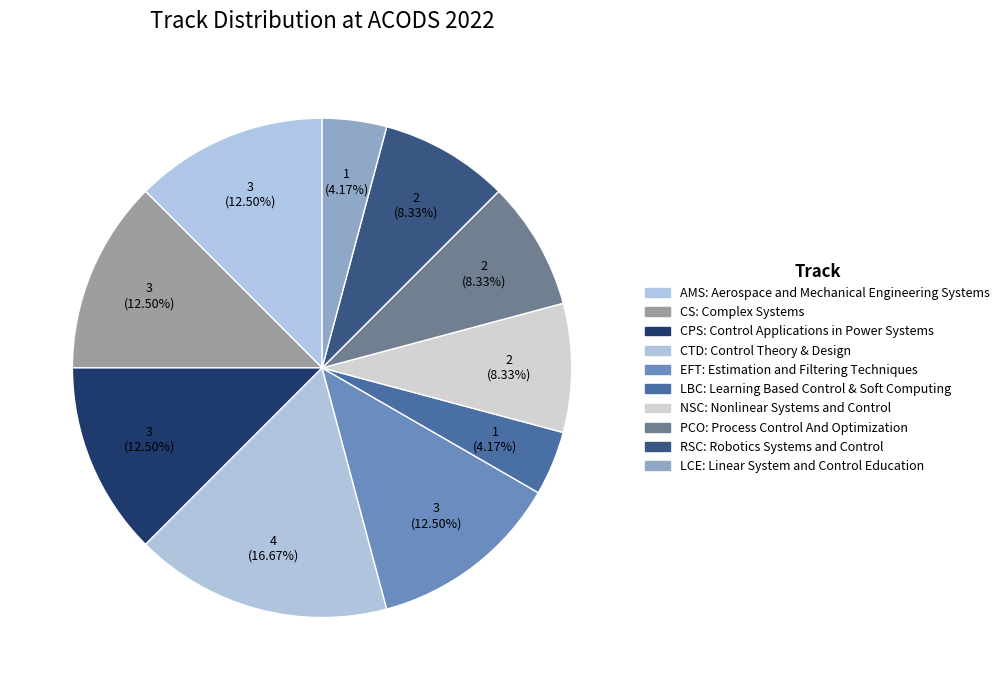

To the nearest percent, what is the combined percentage of PCO and CS?

21%